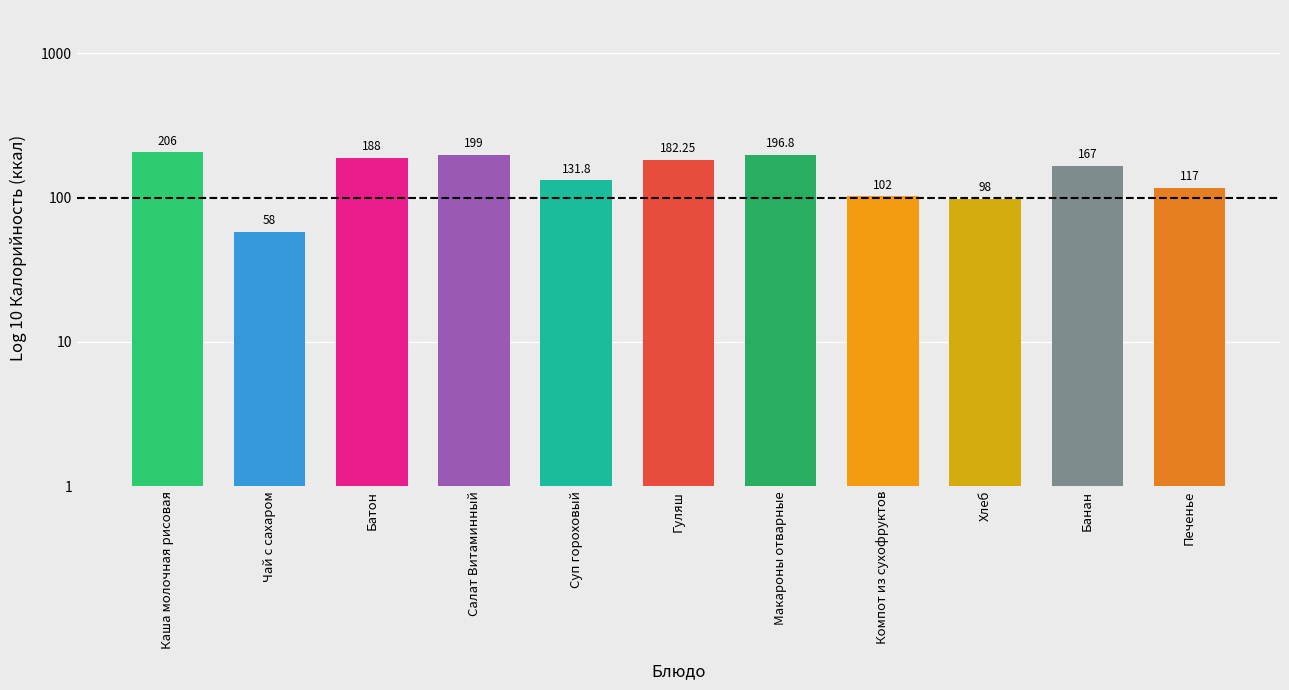

At which category does the chart reach its peak across all series?

Каша молочная рисовая